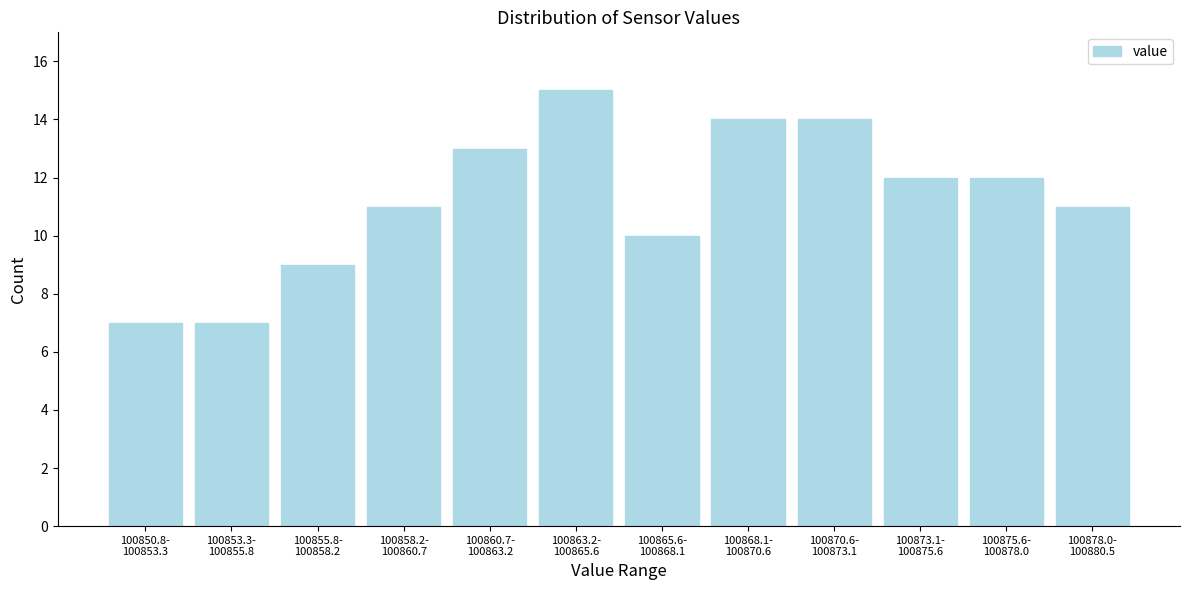

What is the value of the 4th bar from the left?

11